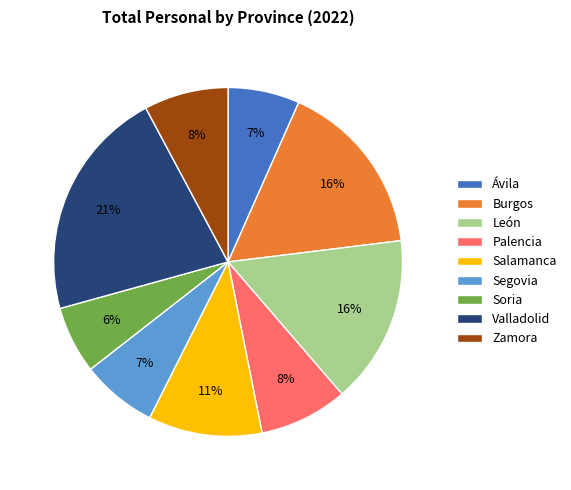

Is Palencia the majority of the pie?

No